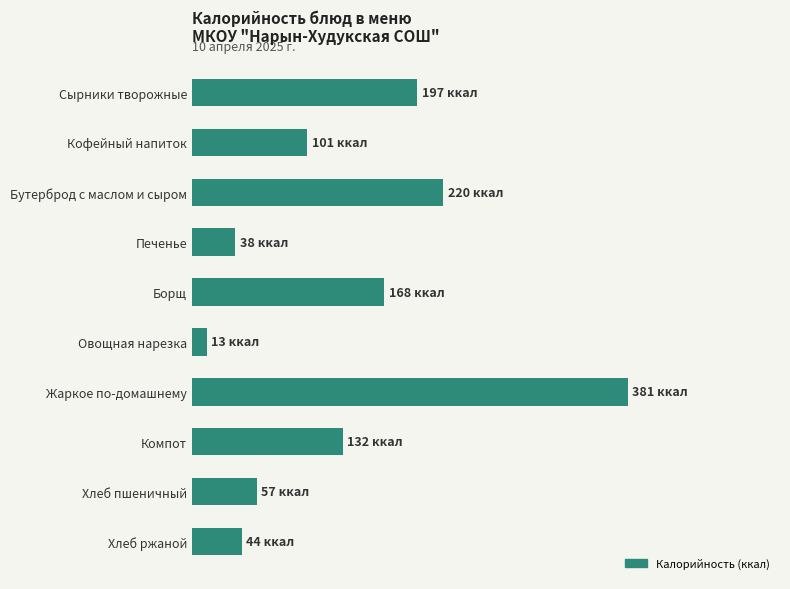

Are the bars horizontal?

Yes